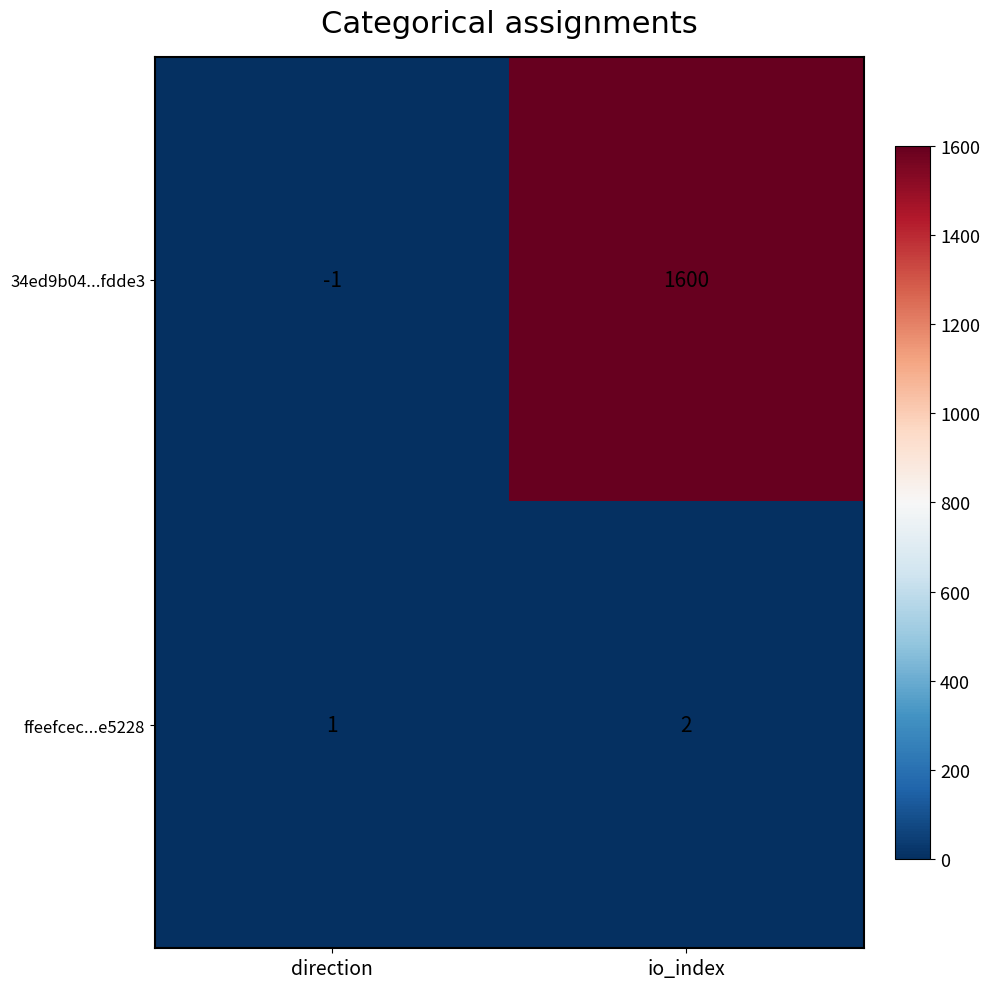

Reading right to left, extract all data points from this chart.

34ed9b04...fdde3: io_index=1600	direction=-1
ffeefcec...e5228: io_index=2	direction=1